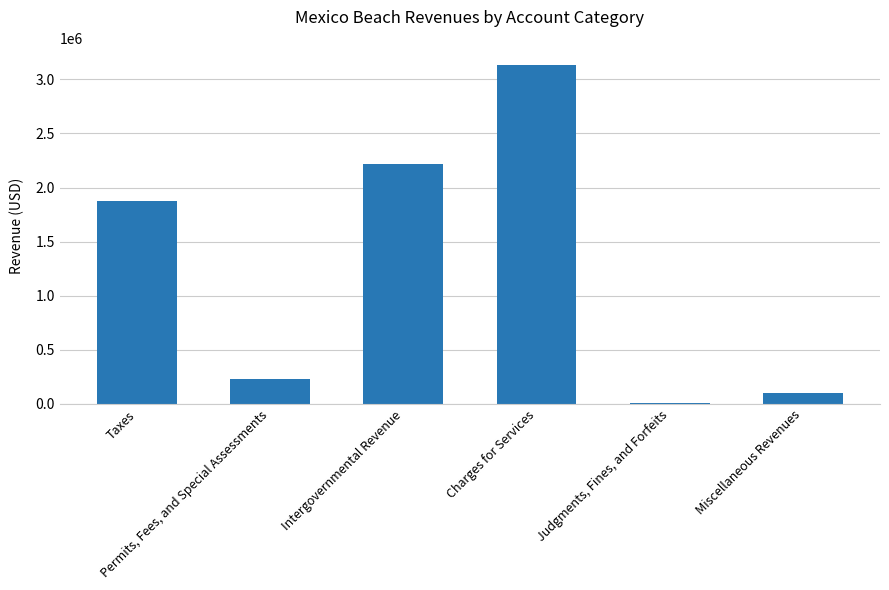

Reading right to left, list all the values displayed in this chart.

Miscellaneous Revenues=105060	Judgments, Fines, and Forfeits=10445	Charges for Services=3132993	Intergovernmental Revenue=2221262	Permits, Fees, and Special Assessments=229335	Taxes=1876095